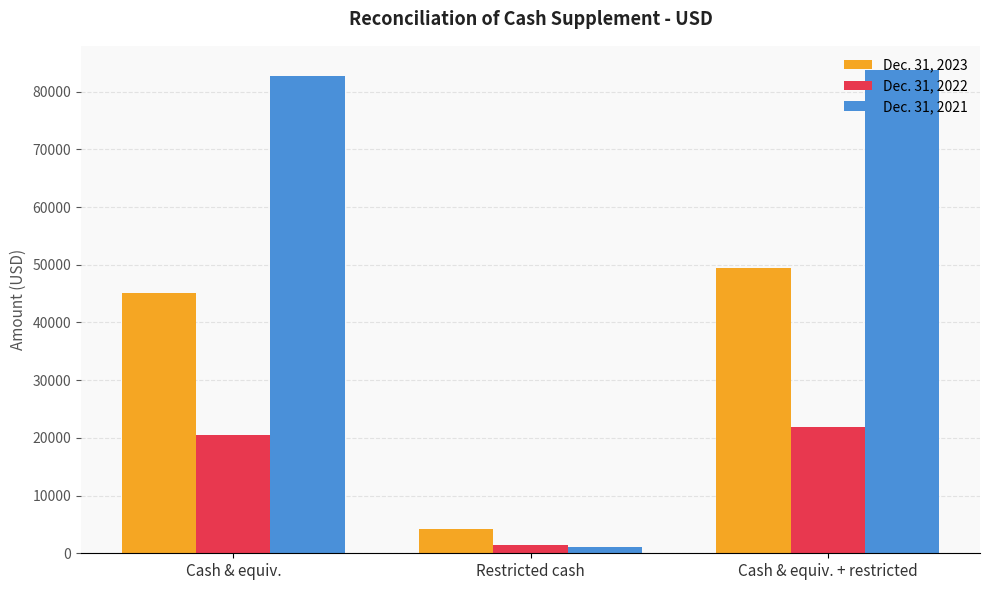

What is the label of the 1st bar from the right?

Cash & equiv. + restricted